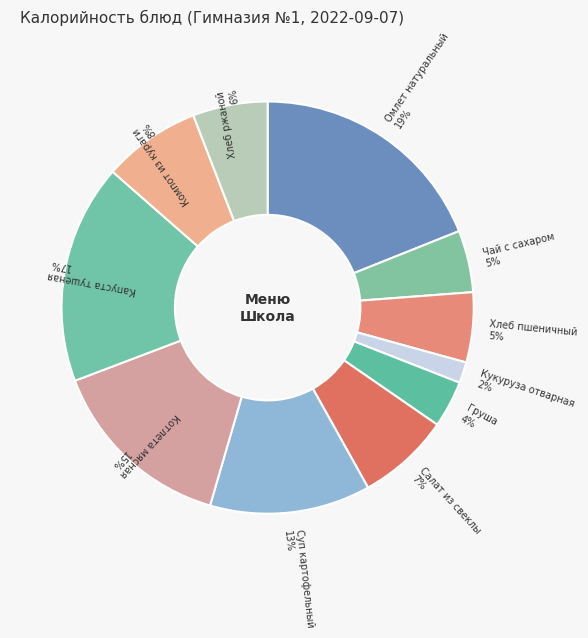

To the nearest percent, what is the average slice percentage?

9%